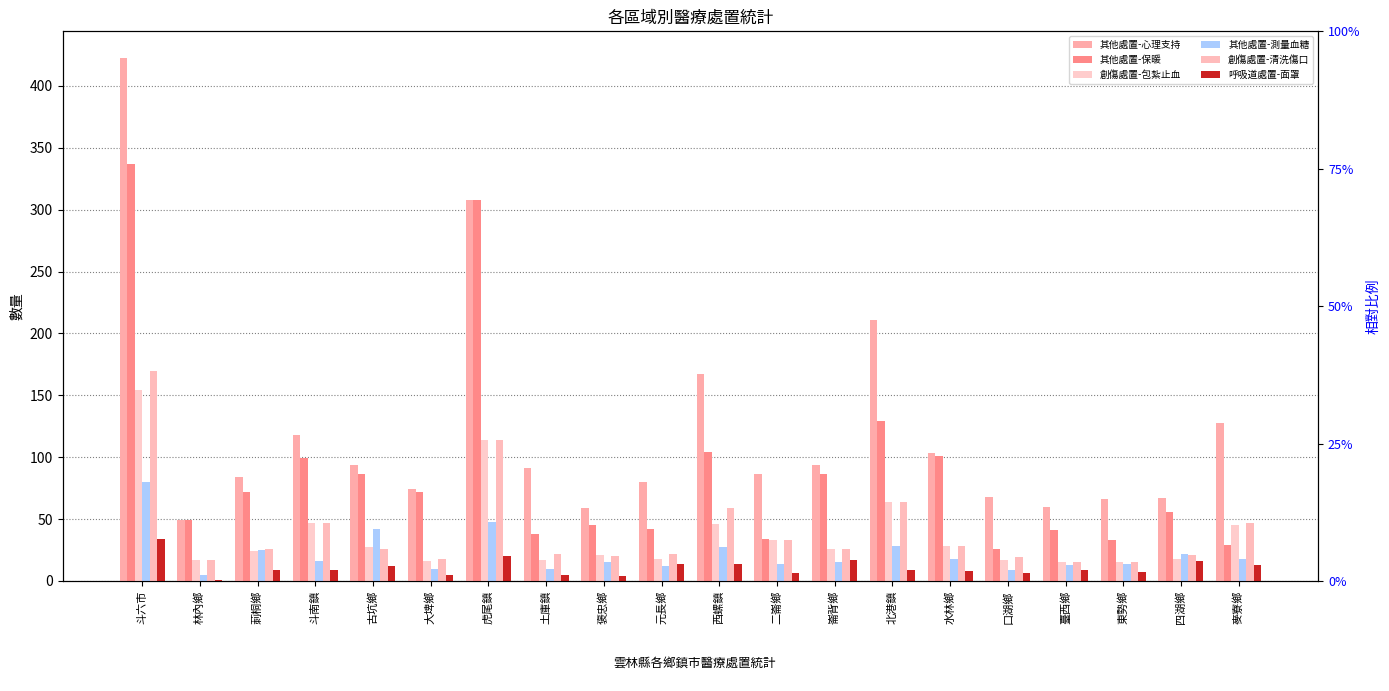

How many distinct data groups are displayed?

6